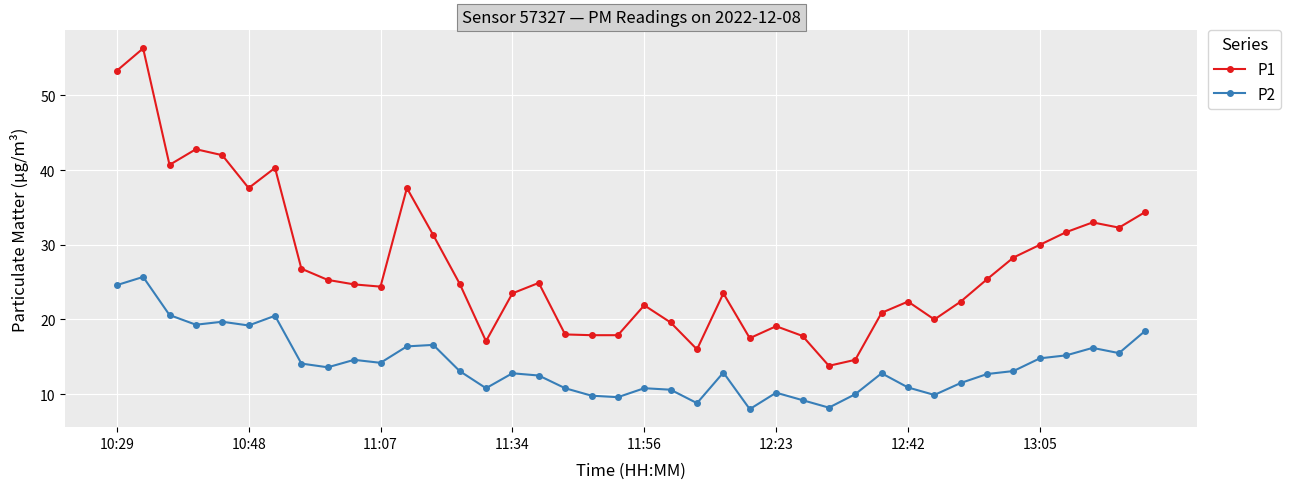

Rank the series by their average value, from lowest to highest.

P2, P1